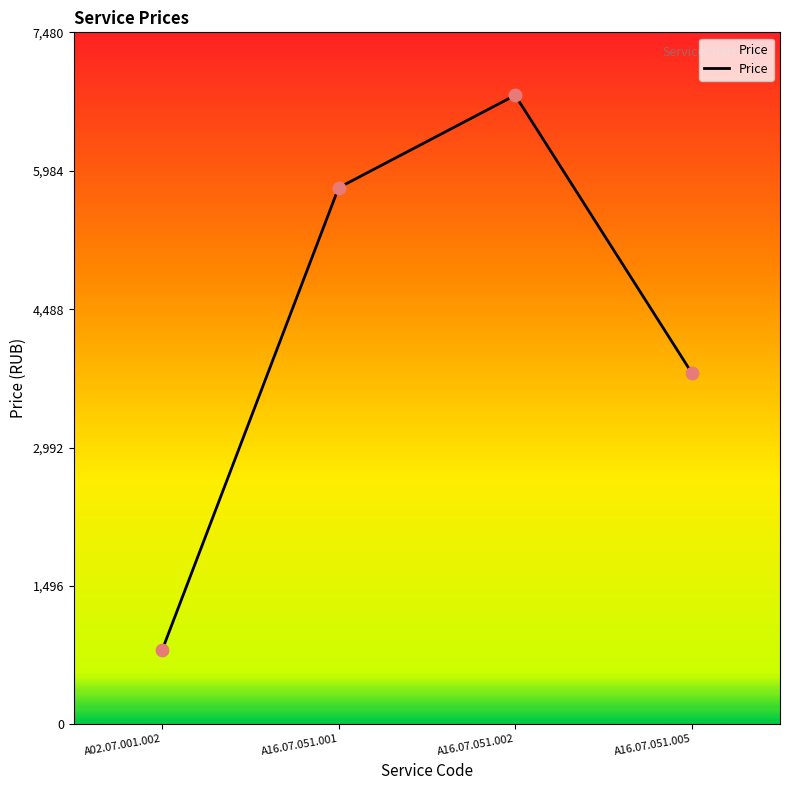

What is the change in value from А16.07.051.002 to А16.07.051.005?

-3000